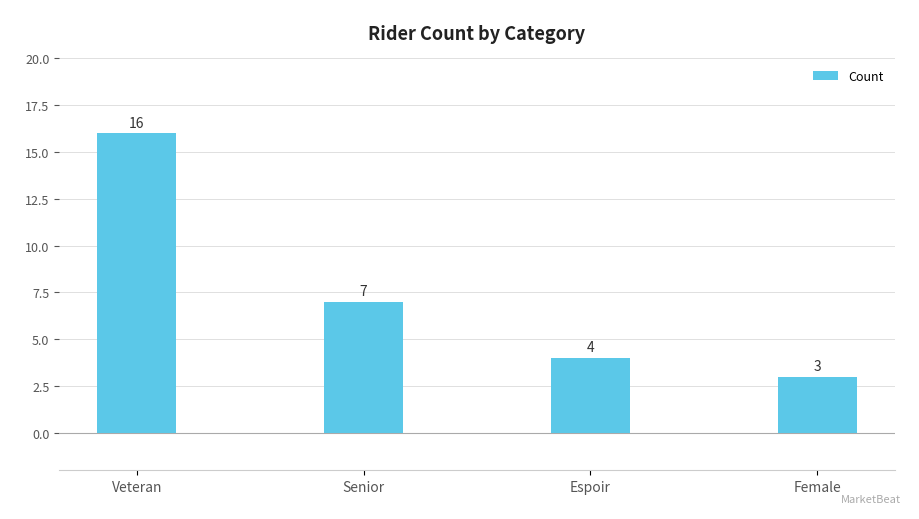

What position from the right is Espoir?

2